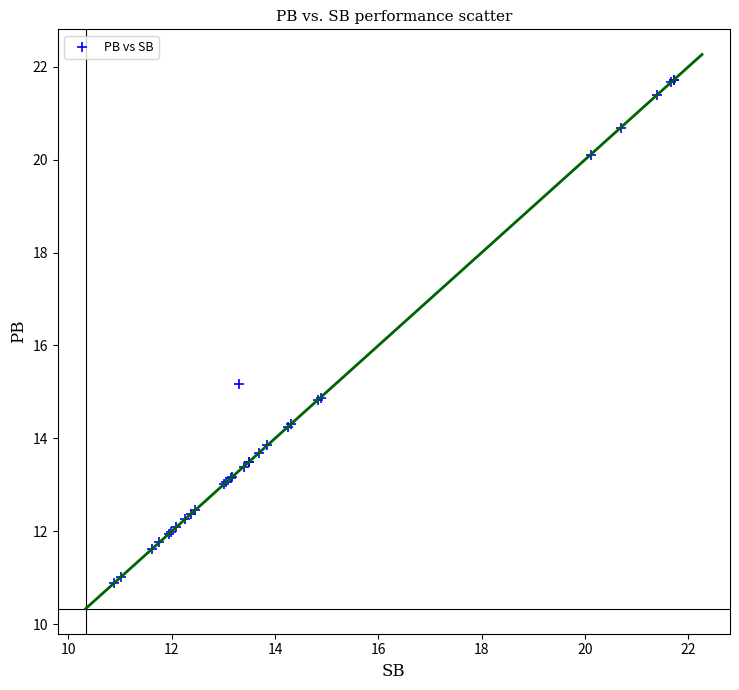

What Y value in the scatter plot is closest to 16?

15.2